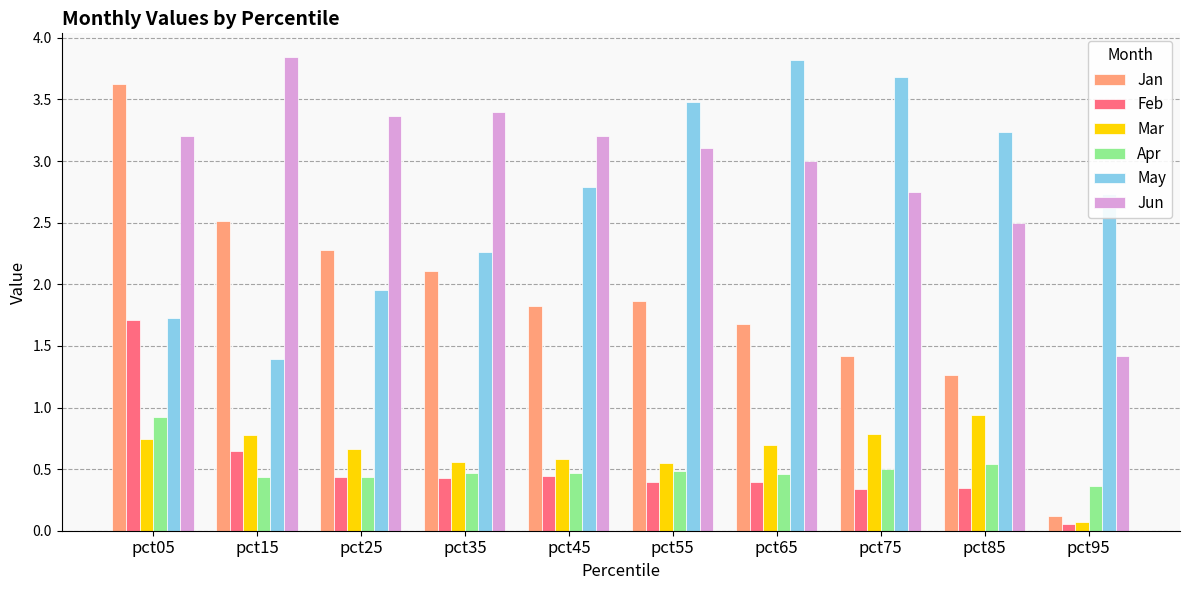

Which series changed the most between pct45 and pct85?

Jun